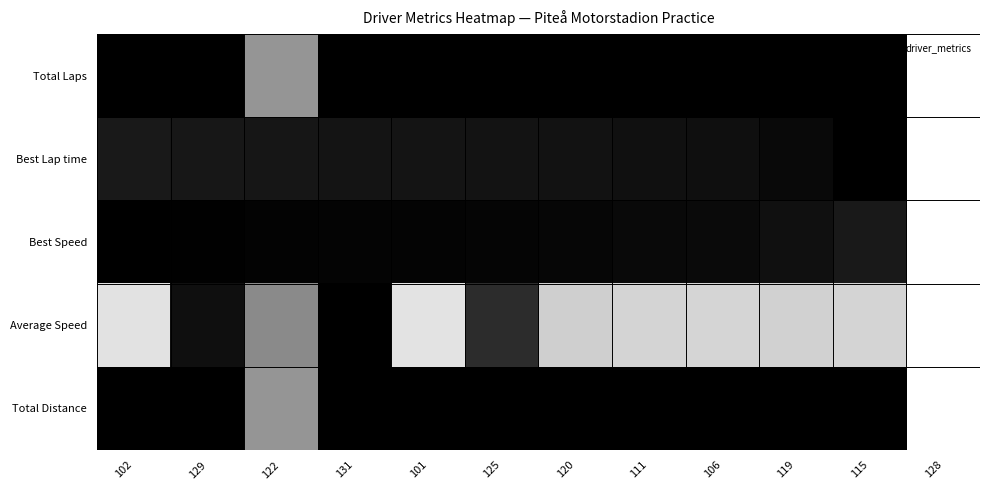

Which series changed the most between 131 and 115?

Average Speed